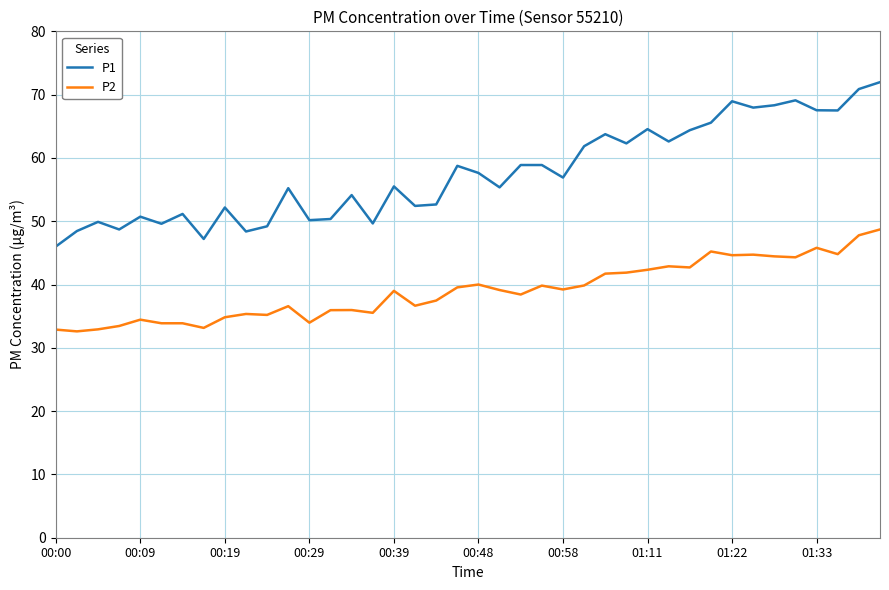

Which series has the widest spread of values?

P1